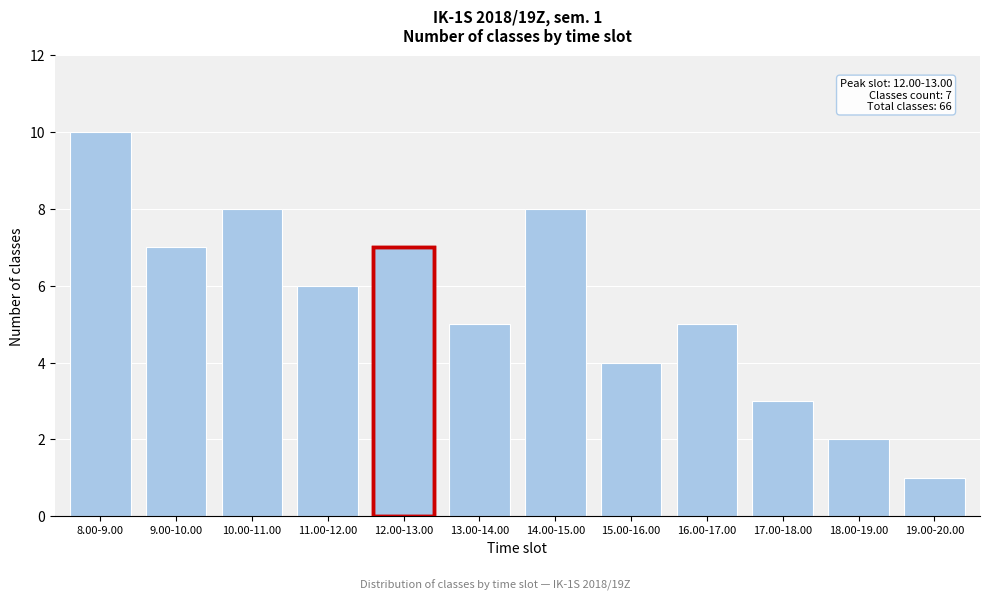

Reading left to right, list all the values displayed in this chart.

10	7	8	6	7	5	8	4	5	3	2	1